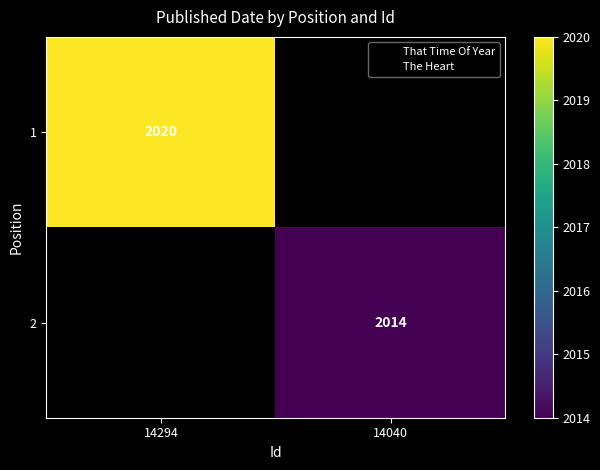

How many data points does each series have?

2